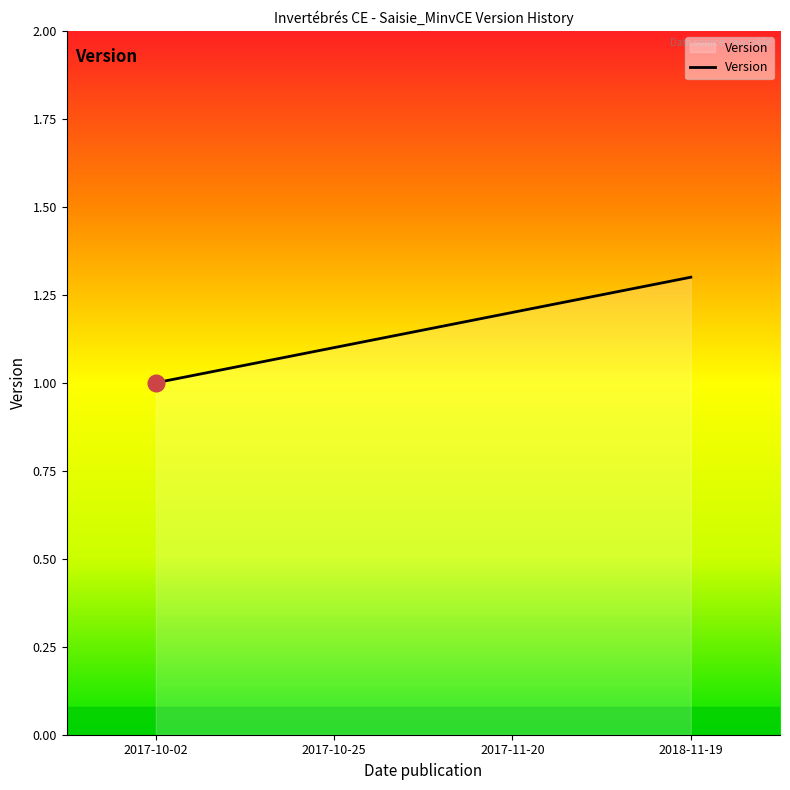

Reading left to right, extract all data points from this chart.

1.0	1.1	1.2	1.3